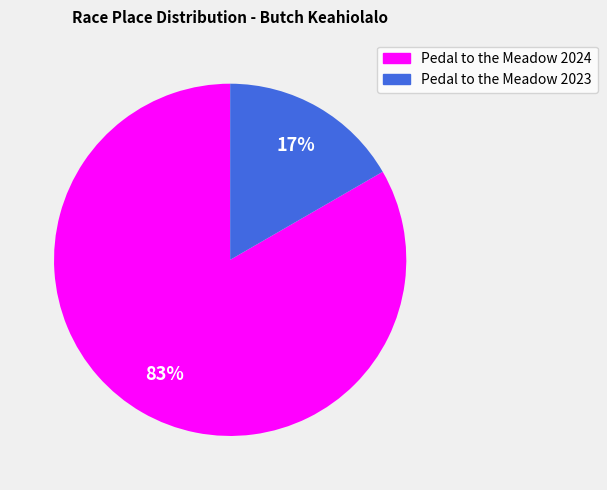

To the nearest percent, what is the average slice percentage?

50%